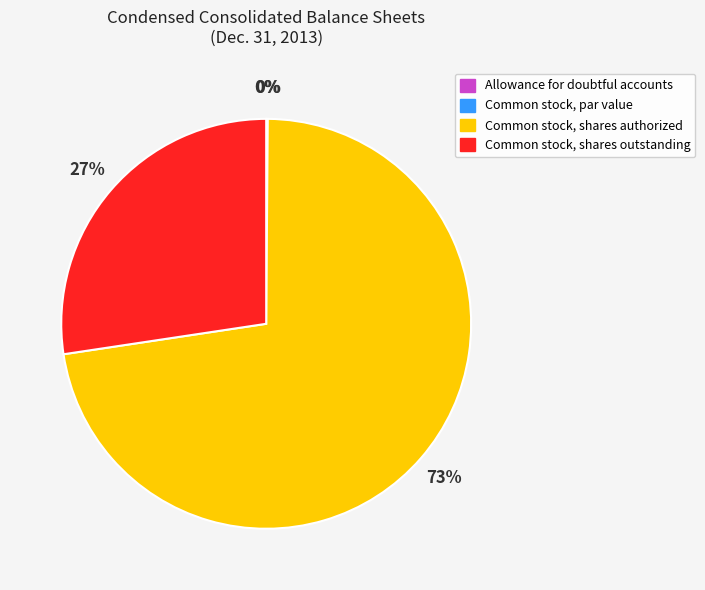

To the nearest percent, what is the average slice percentage?

25%